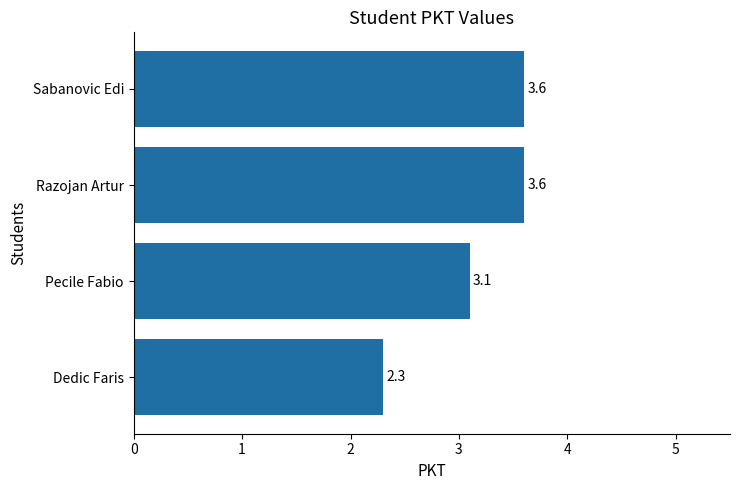

Reading top to bottom, what are all the values shown in this chart?

3.6	3.6	3.1	2.3